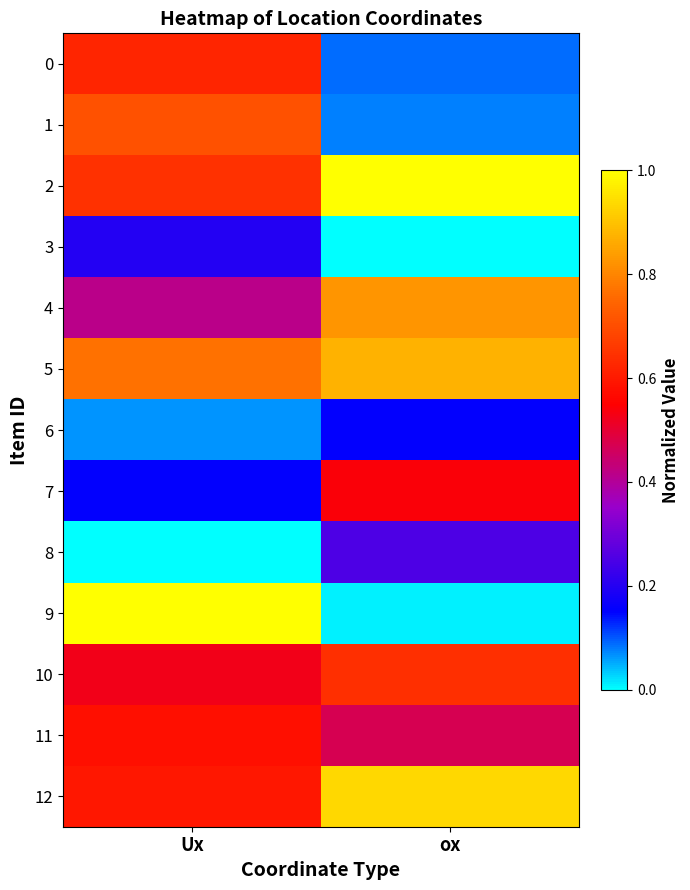

Reading left to right, transcribe all the data shown in this chart.

0: Ux=0.6	ox=0.1
1: Ux=0.7	ox=0.1
2: Ux=0.6	ox=1.0
3: Ux=0.2	ox=0.0
4: Ux=0.4	ox=0.8
5: Ux=0.8	ox=0.9
6: Ux=0.1	ox=0.2
7: Ux=0.2	ox=0.5
8: Ux=0.0	ox=0.3
9: Ux=1.0	ox=0.0
10: Ux=0.5	ox=0.6
11: Ux=0.6	ox=0.5
12: Ux=0.6	ox=0.9